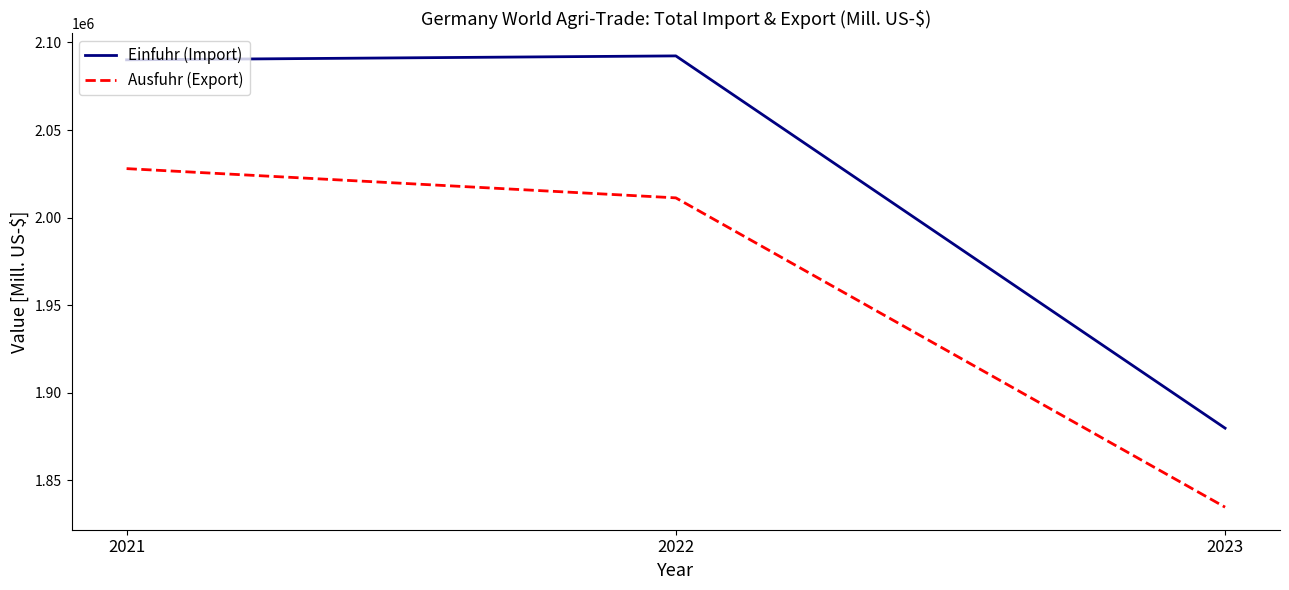

At which label is Ausfuhr (Export) closest to 1931386?

2022